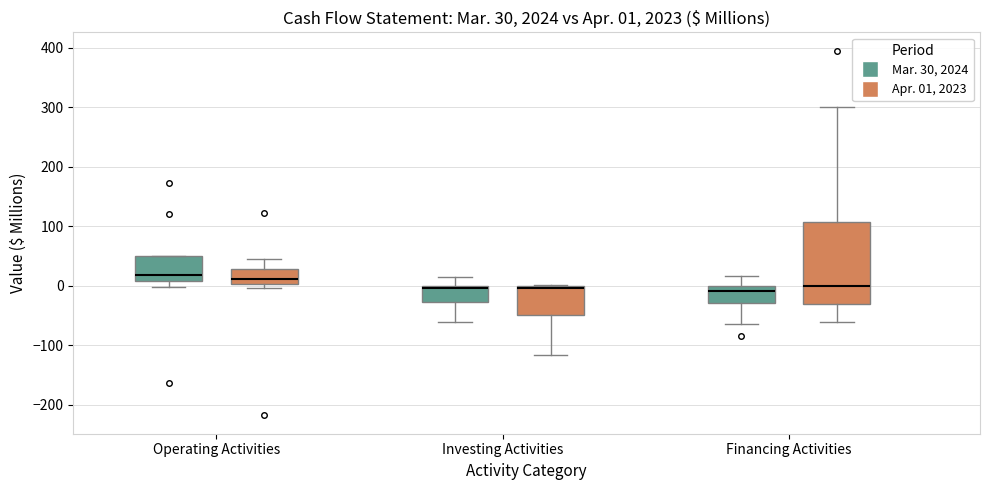

Which box is the tallest, from its lower edge to its upper edge?

Financing Activities (Apr. 01, 2023)